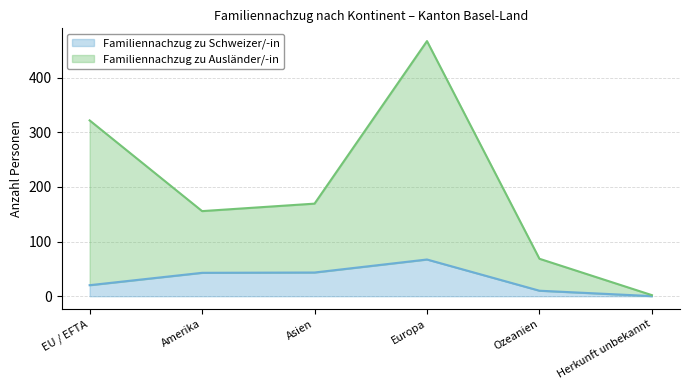

Does the chart display data point markers on the line(s)?

No